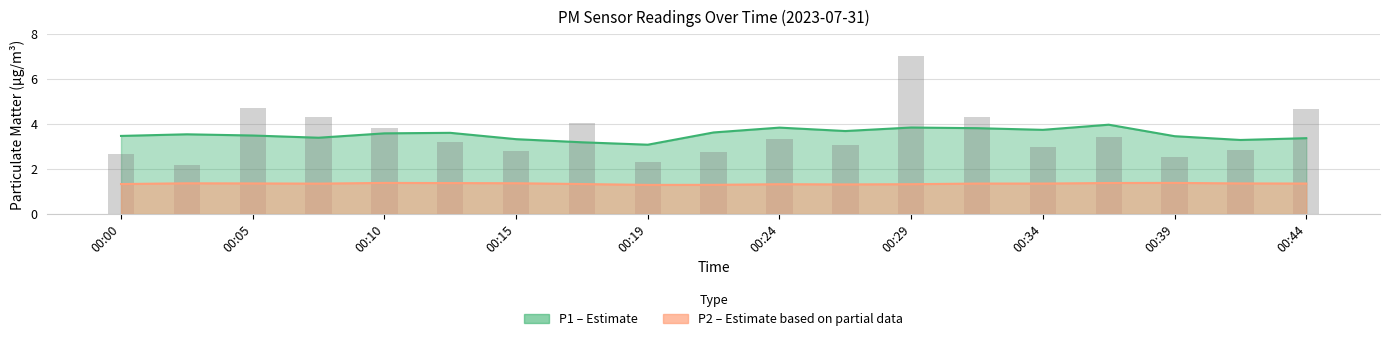

What is the value of the 13th bar from the left?

7.0